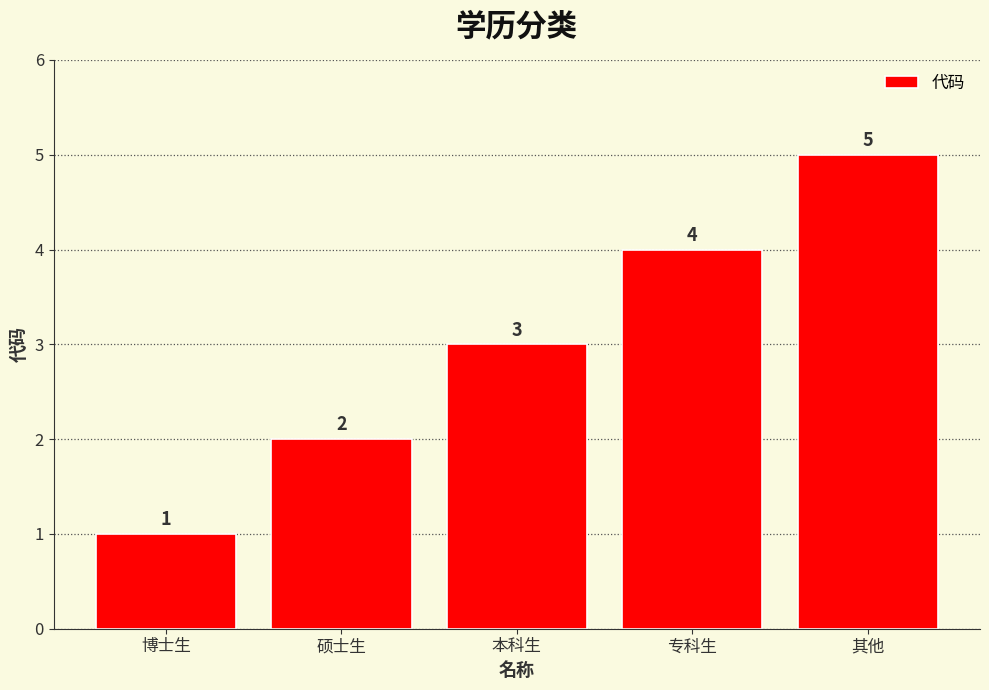

Reading left to right, list all the values displayed in this chart.

1	2	3	4	5